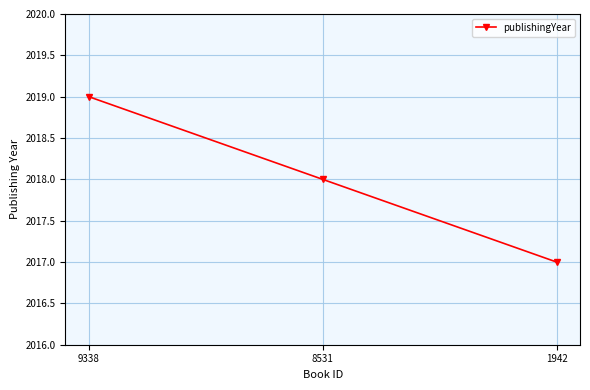

What is the value of the 3rd point from the left?

2017